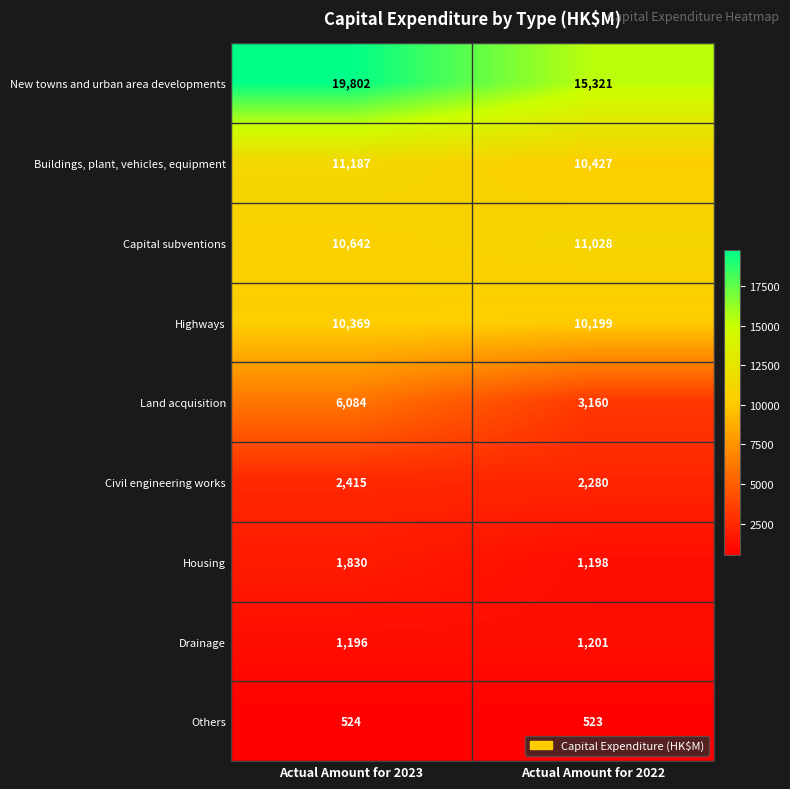

Reading left to right, transcribe all the data shown in this chart.

New towns and urban area developments: 19802	15321
Buildings, plant, vehicles, equipment: 11187	10427
Capital subventions: 10642	11028
Highways: 10369	10199
Land acquisition: 6084	3160
Civil engineering works: 2415	2280
Housing: 1830	1198
Drainage: 1196	1201
Others: 524	523